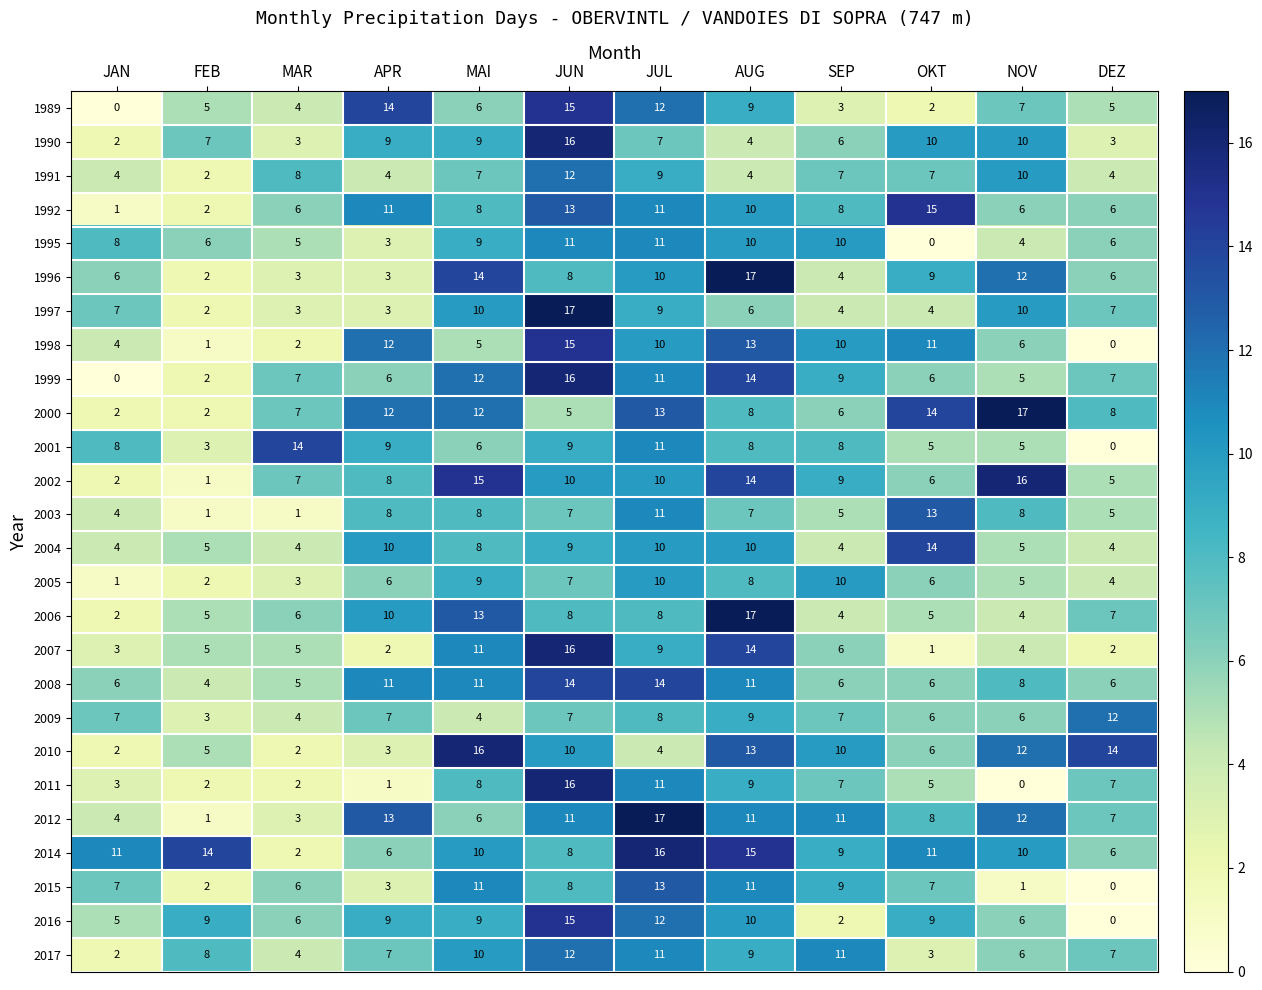

What is the total value across all series at NOV?

195